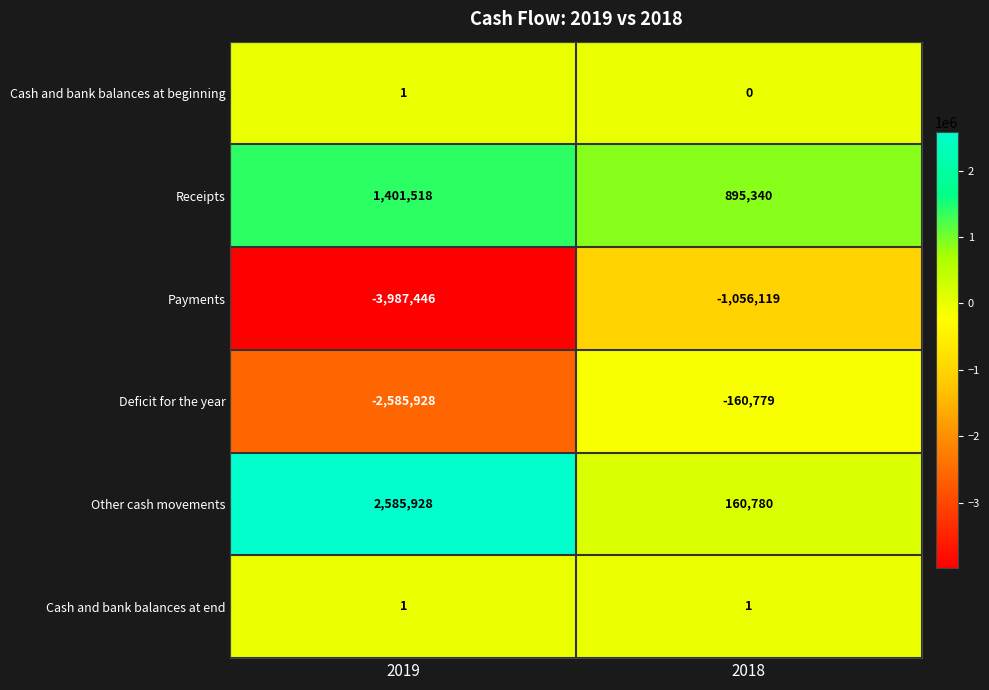

At 2018, list the series in order from largest to smallest.

Receipts, Other cash movements, Cash and bank balances at end, Cash and bank balances at beginning, Deficit for the year, Payments